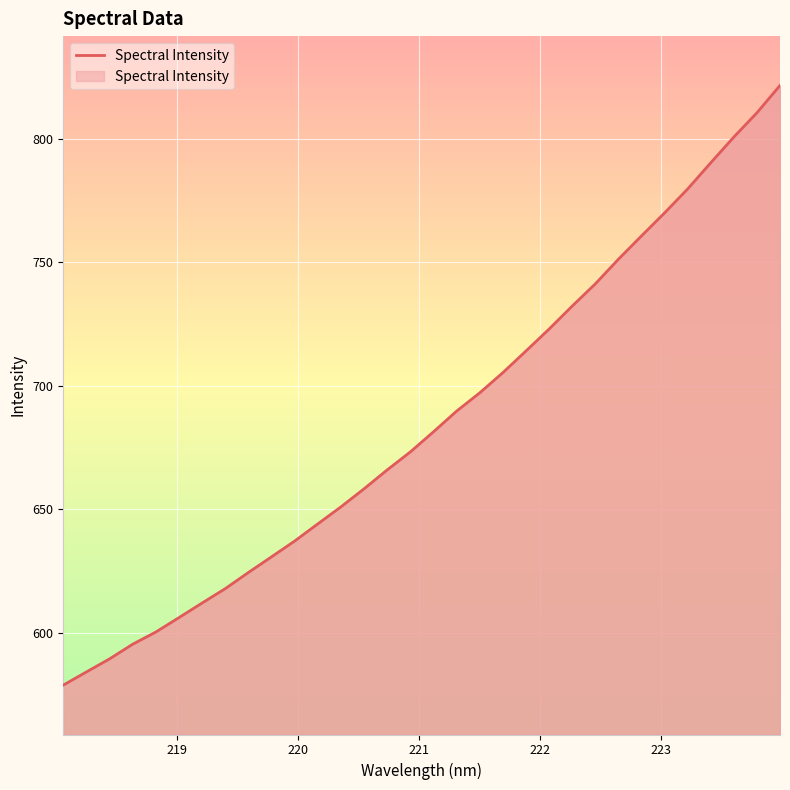

What is the minimum value shown in the chart?

578.7